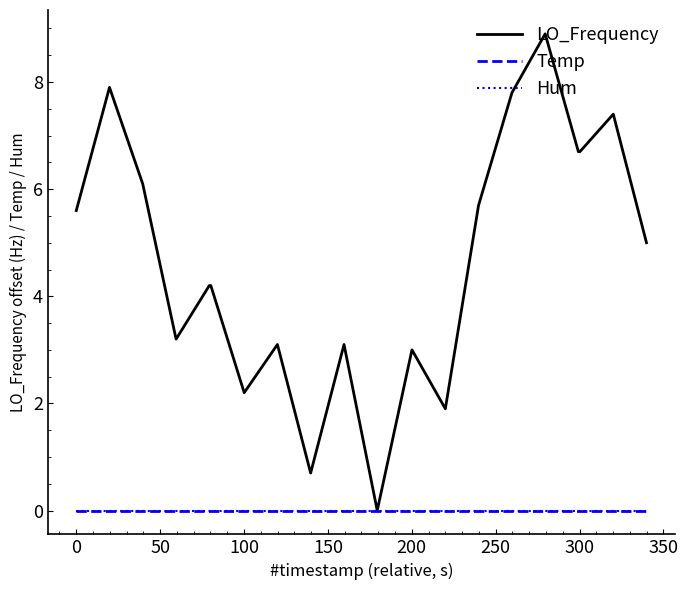

Does the chart have visible grid lines?

No